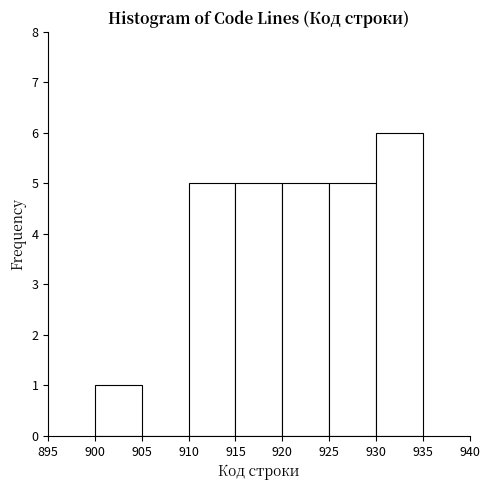

Reading left to right, transcribe this chart: for each bar, give the range it covers on the x-axis and its height. The values are not printed on the chart, so give them approximately, as read against the axis.

900 to 905: 1
905 to 910: 0
910 to 915: 5
915 to 920: 5
920 to 925: 5
925 to 930: 5
930 to 935: 6